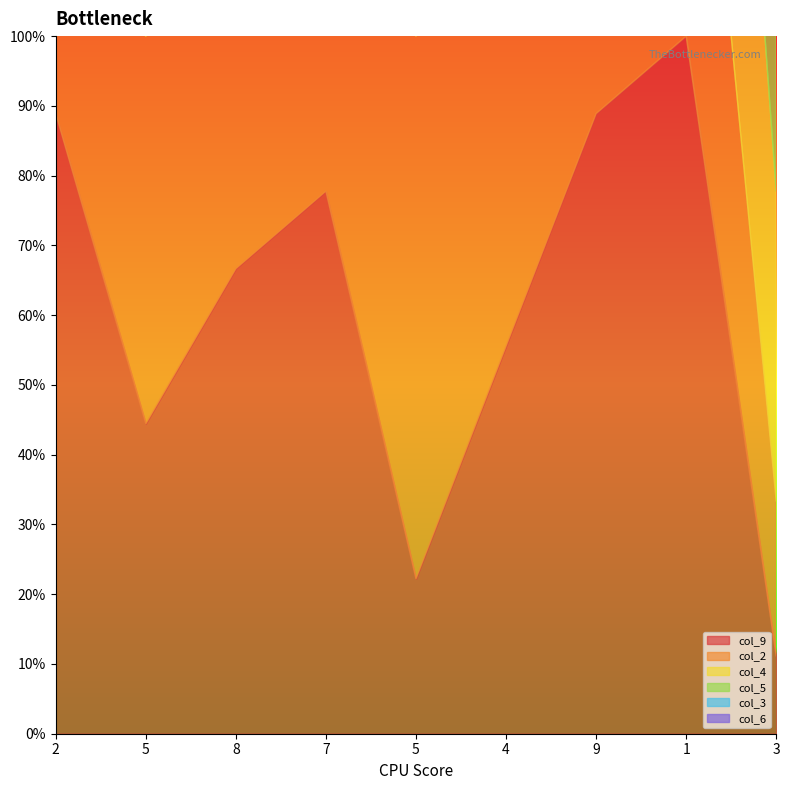

What is the average value of the col_5 series?

6